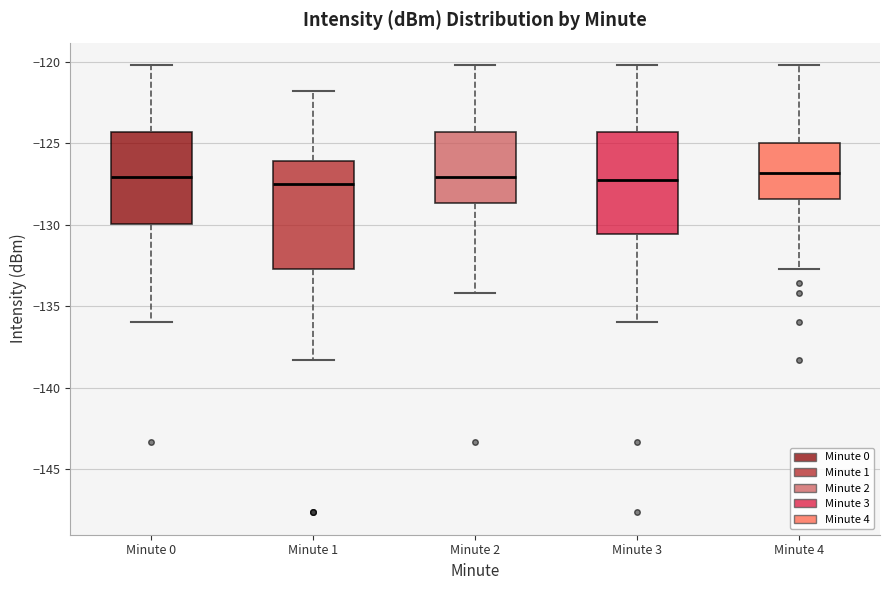

Reading left to right, transcribe this box plot: for each box, give where its median line is, the range the box spans, and where its two whiskers end, as read against the y-axis. The values are not printed on the chart, so give them approximately, as read against the axis.

Minute 0: median -127.0, box -130.0 to -124.5, whiskers -136.0 to -120.0
Minute 1: median -127.5, box -132.5 to -126.0, whiskers -138.5 to -122.0
Minute 2: median -127.0, box -128.5 to -124.5, whiskers -134.0 to -120.0
Minute 3: median -127.5, box -130.5 to -124.5, whiskers -136.0 to -120.0
Minute 4: median -127.0, box -128.5 to -125.0, whiskers -132.5 to -120.0